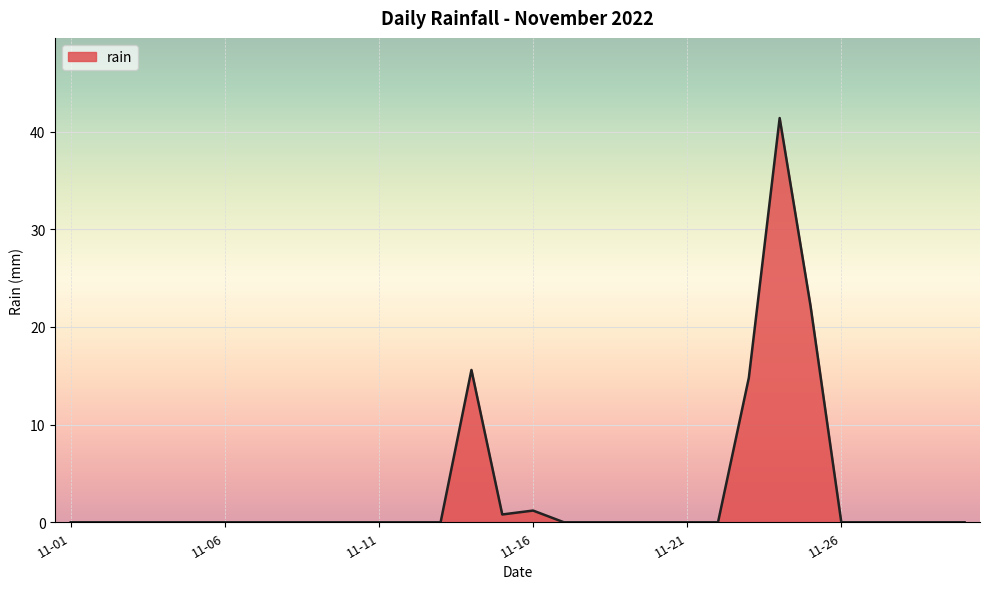

What is the greatest value displayed?

41.4